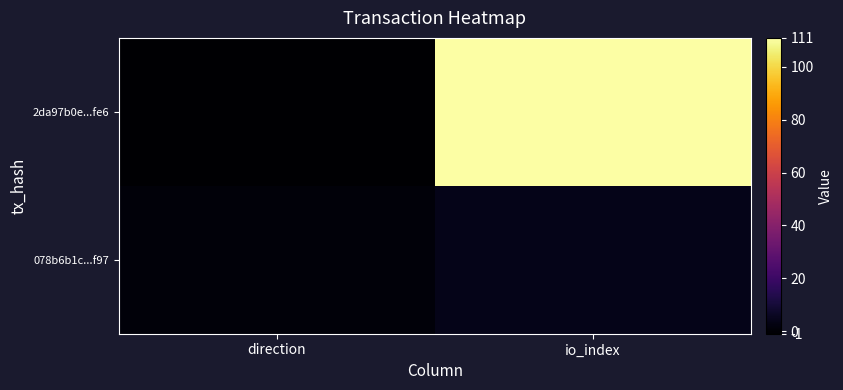

Rank the series by their average value, from lowest to highest.

078b6b1c...f97, 2da97b0e...fe6